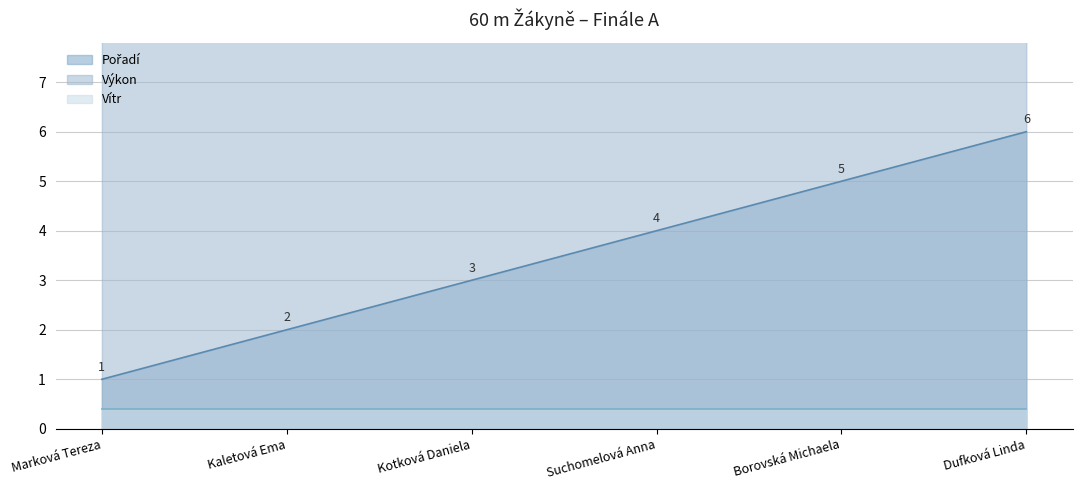

Where does the Výkon series first go above 8?

Kotková Daniela